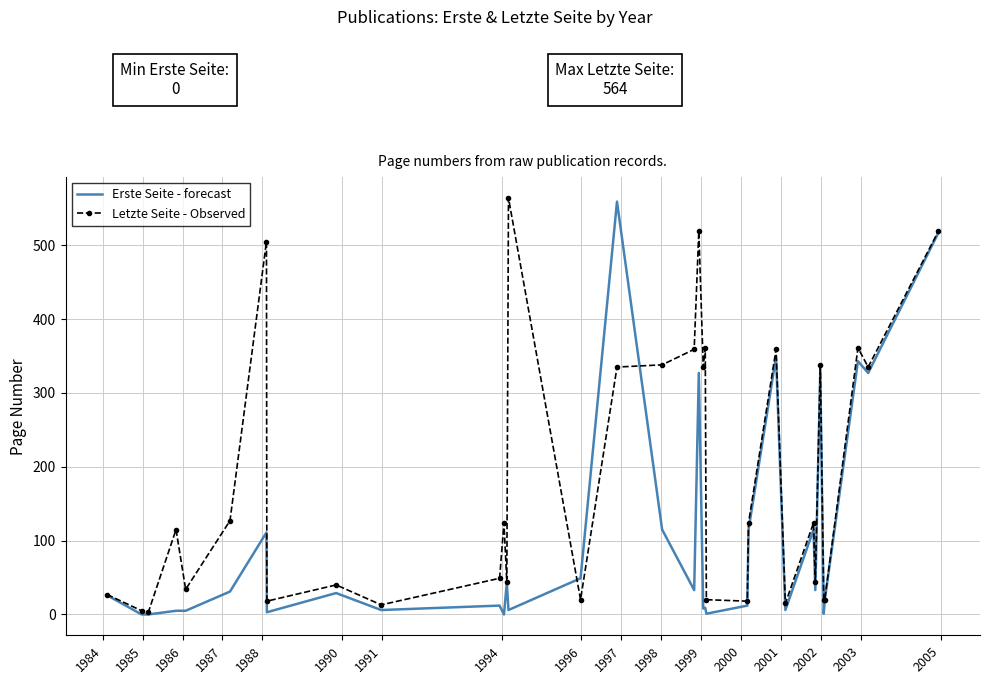

What is the highest value of the Letzte Seite - Observed series?

564